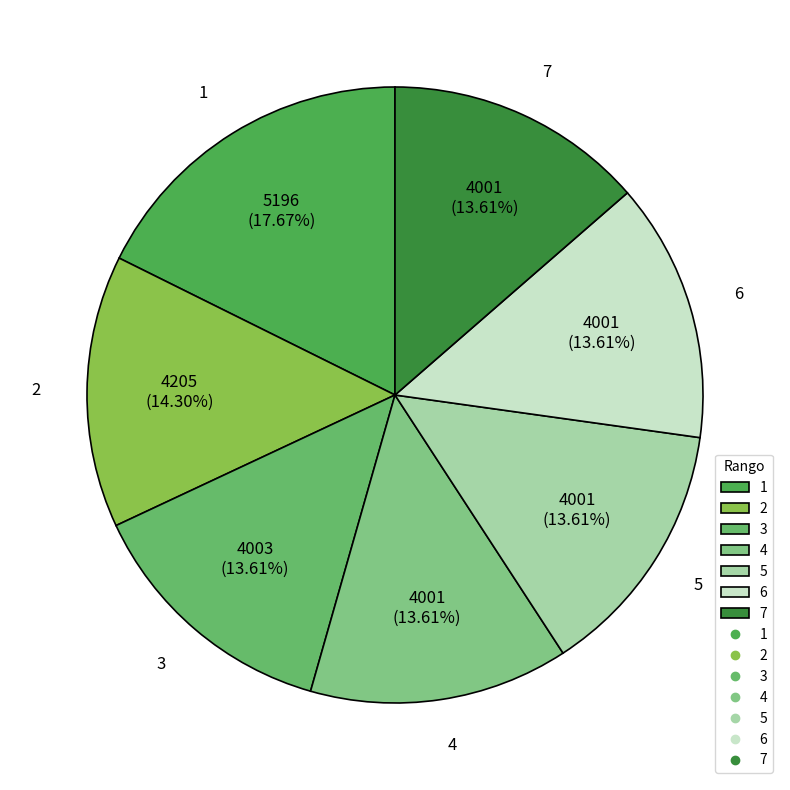

How many slices are in this pie chart?

7